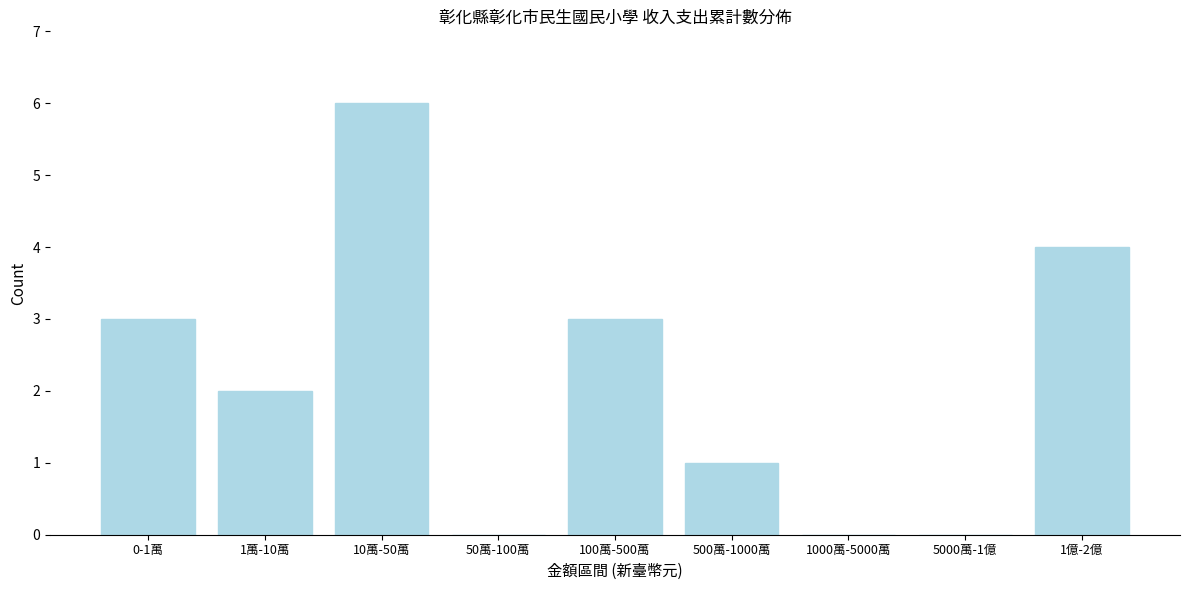

Reading left to right, list all the values displayed in this chart.

0-1萬=3	1萬-10萬=2	10萬-50萬=6	50萬-100萬=0	100萬-500萬=3	500萬-1000萬=1	1000萬-5000萬=0	5000萬-1億=0	1億-2億=4